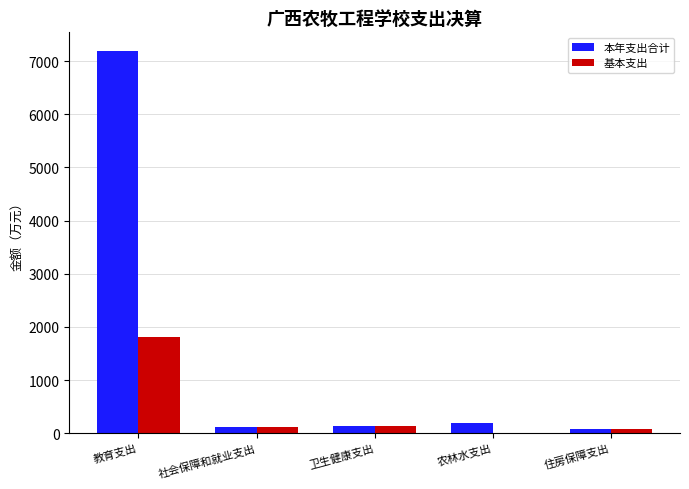

How many groups of bars are there?

5